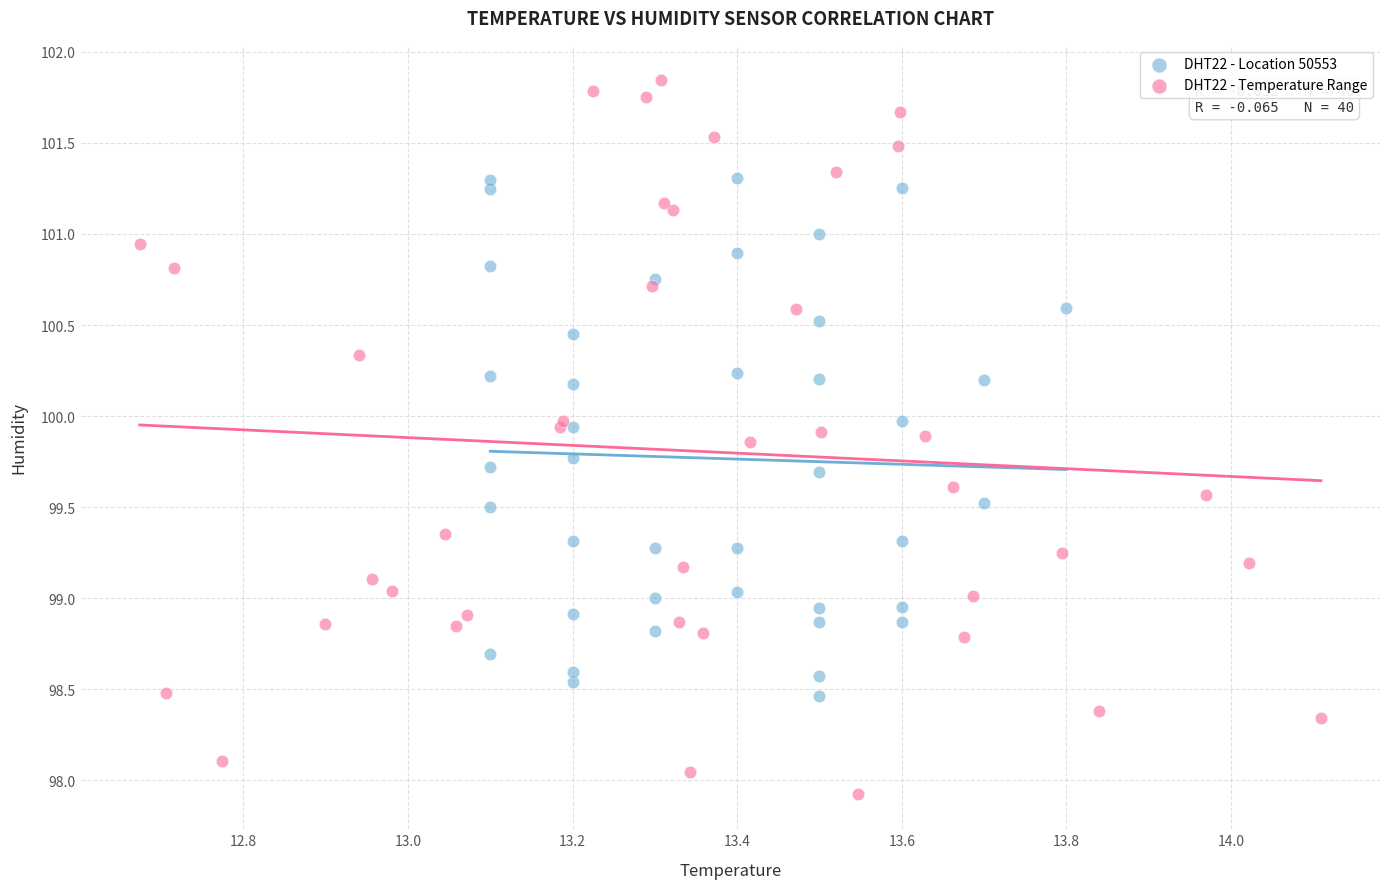

Which series reaches the maximum Y coordinate?

DHT22 - Temperature Range